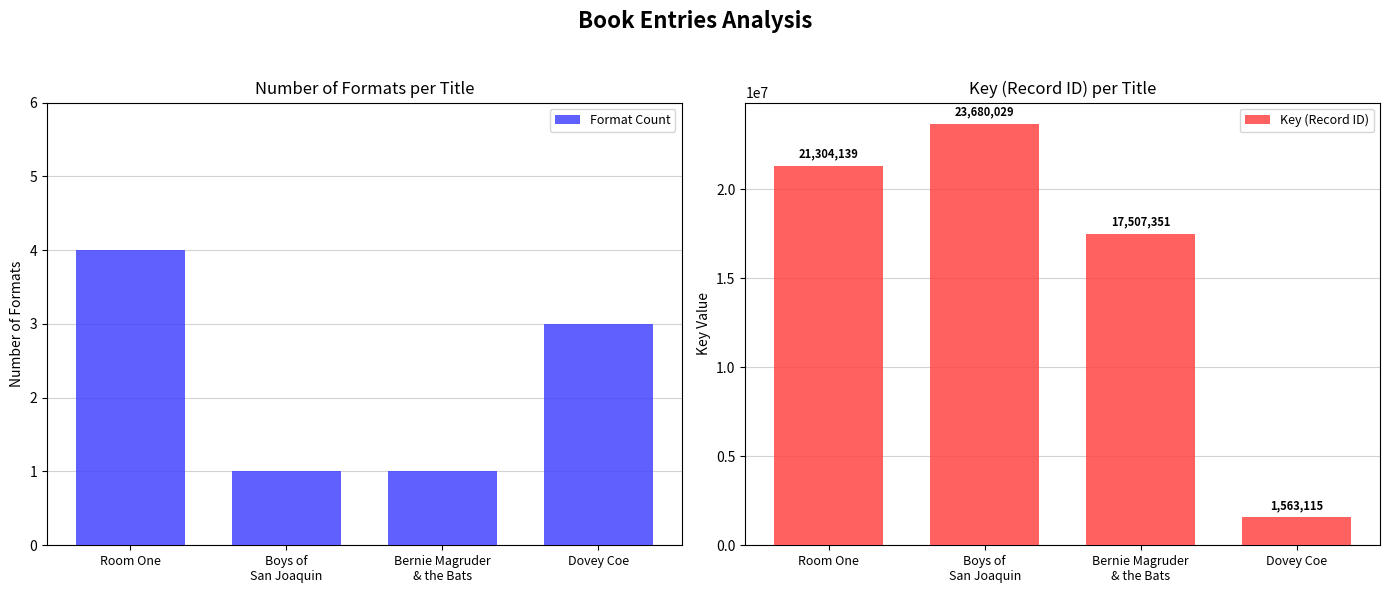

The Format Count series shows 5 at Dovey Coe. True or false?

False